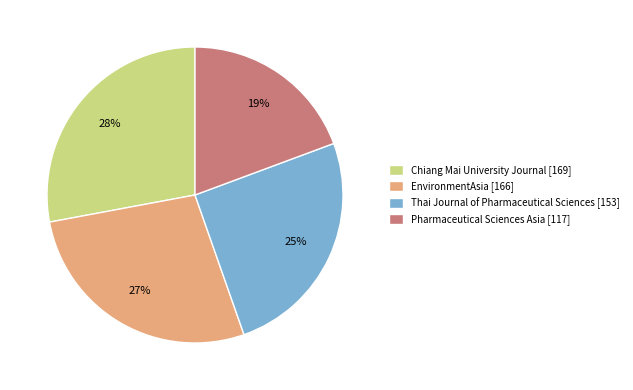

What percentage is the Chiang Mai University Journal [169] slice, to the nearest percent?

28%